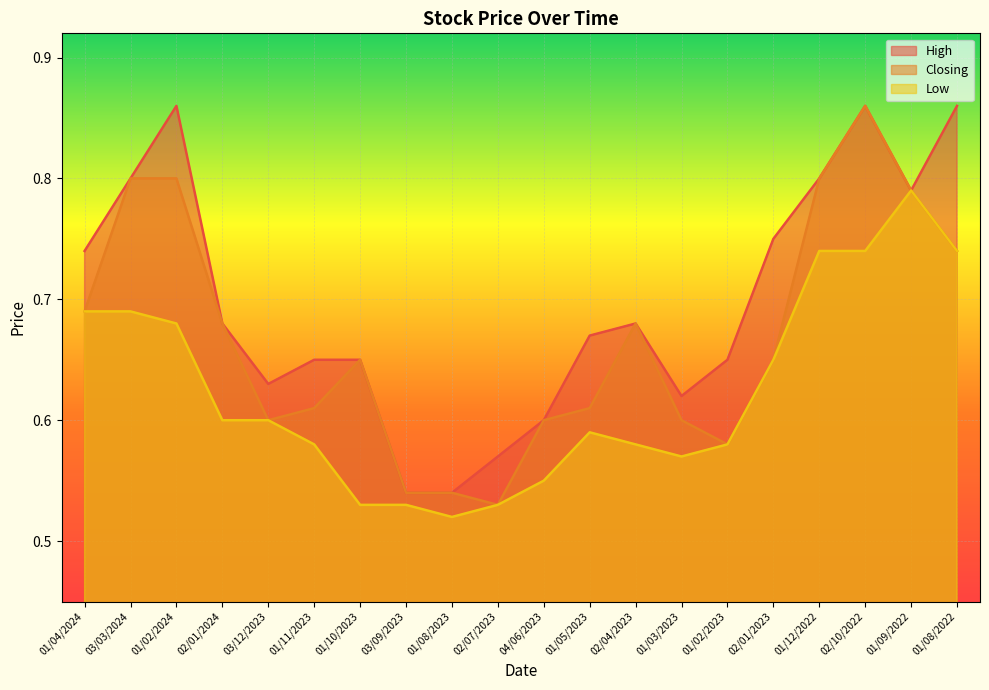

What are all the series names shown in the legend?

High, Closing, Low